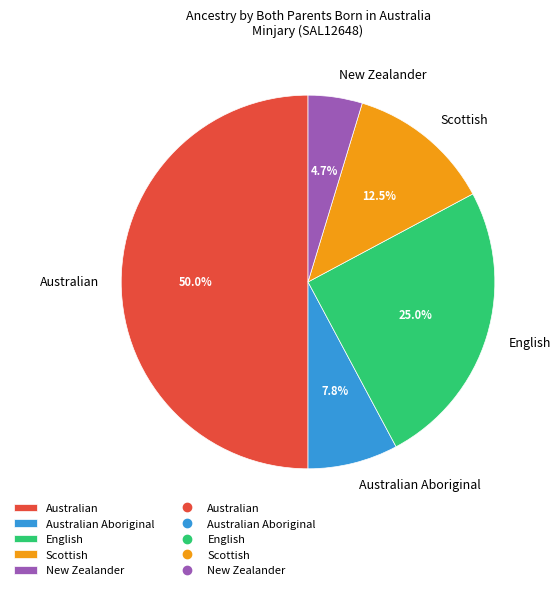

To the nearest percent, what is the difference between the largest and smallest slice percentages?

45%